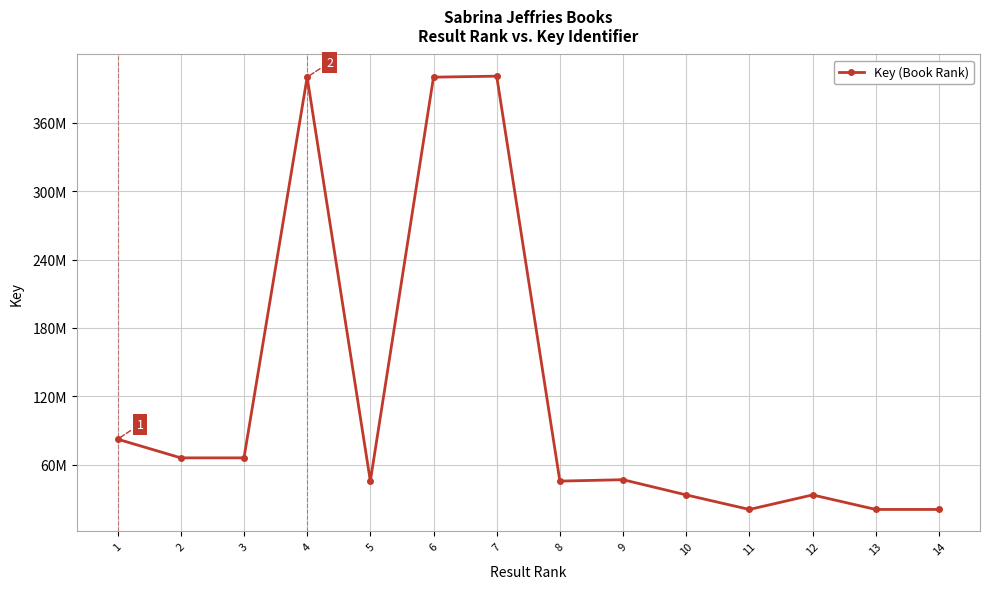

Does the chart have visible grid lines?

Yes